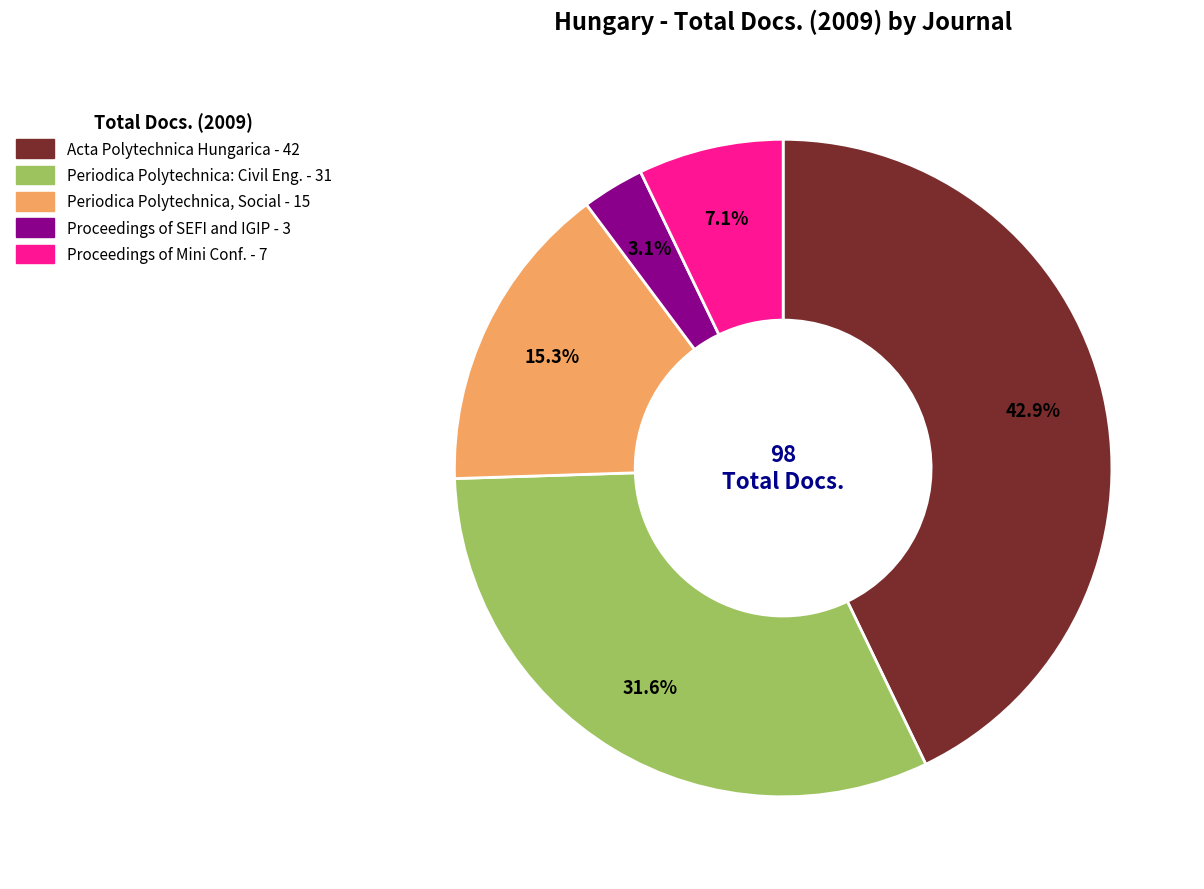

Is there any slice that represents more than half of the pie?

No